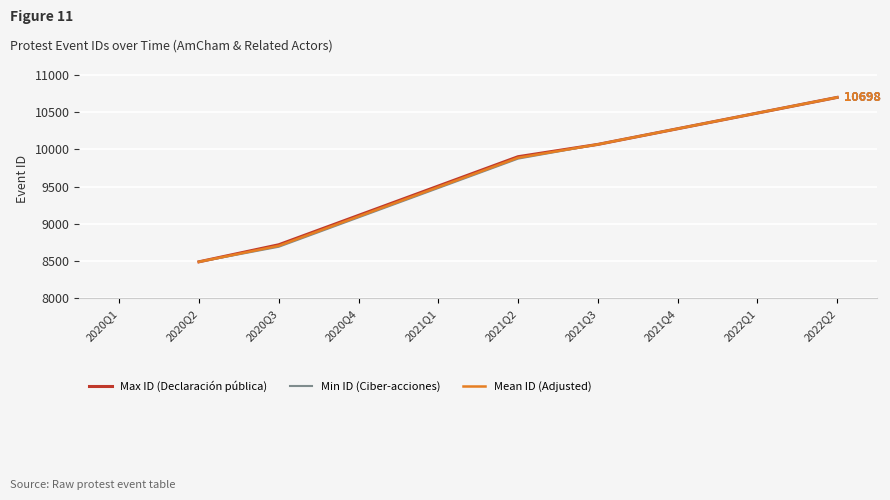

Where is Mean ID (Adjusted) nearest to the value 9594?

2021Q2